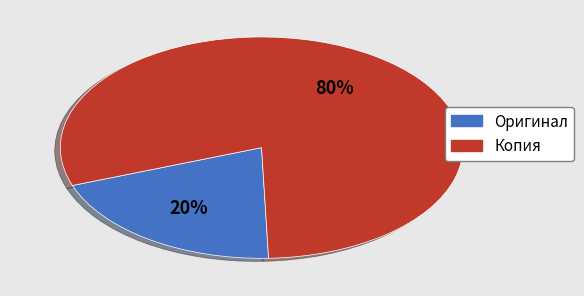

To the nearest percent, what portion does Копия represent?

80%